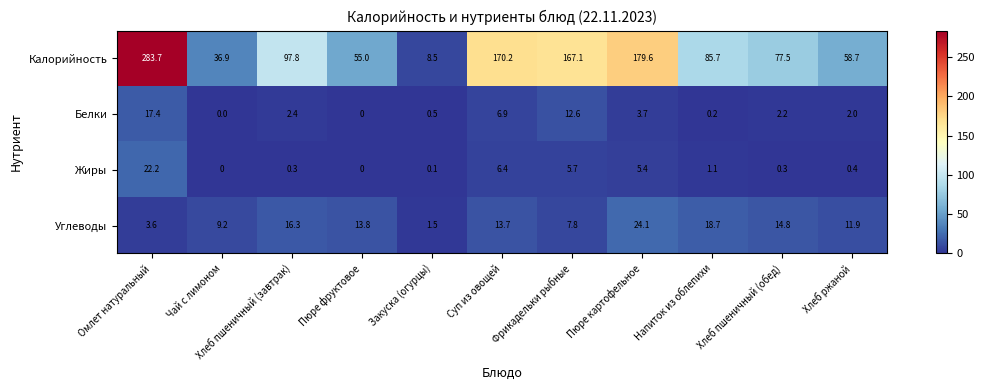

What is the sum of the Жиры values at Фрикадельки рыбные and Хлеб пшеничный (обед)?

6.0